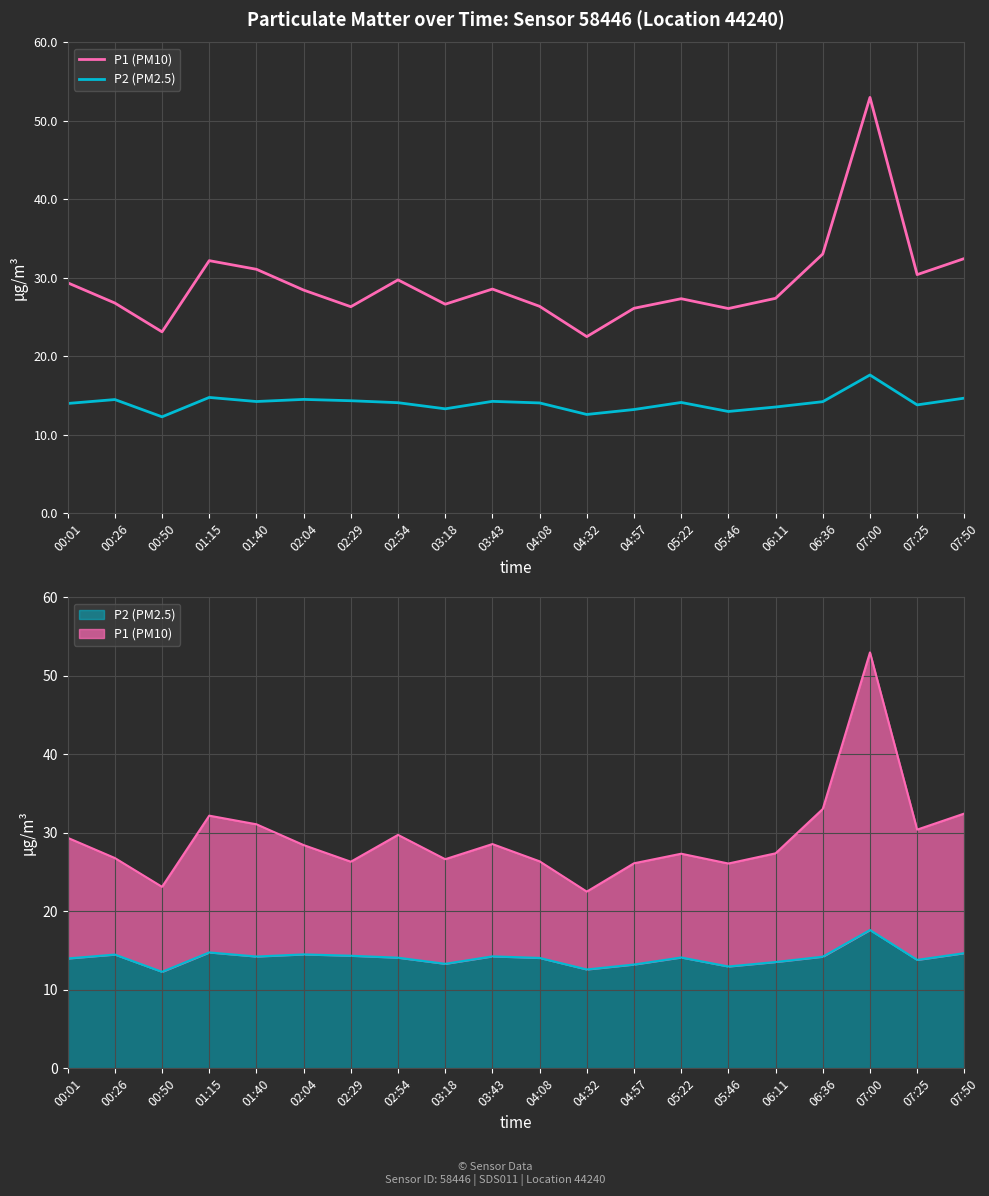

At which label is P2 (PM2.5) closest to 14?

00:01